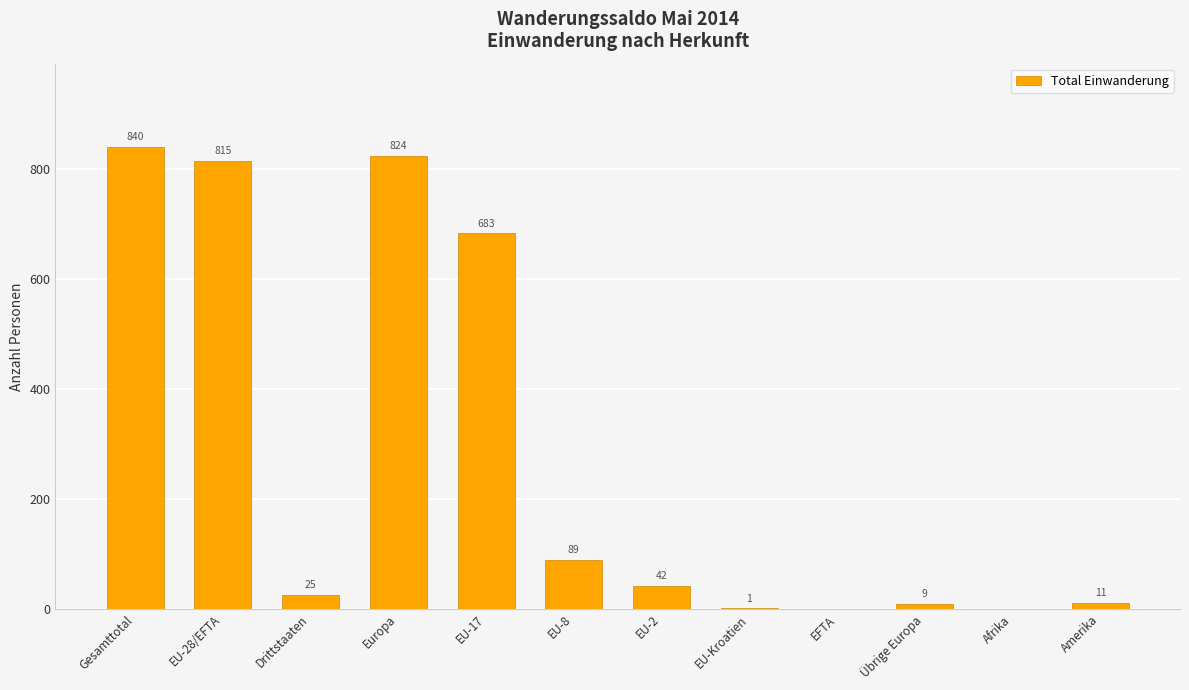

What is the sum of the values at EU-17 and Europa?

1507